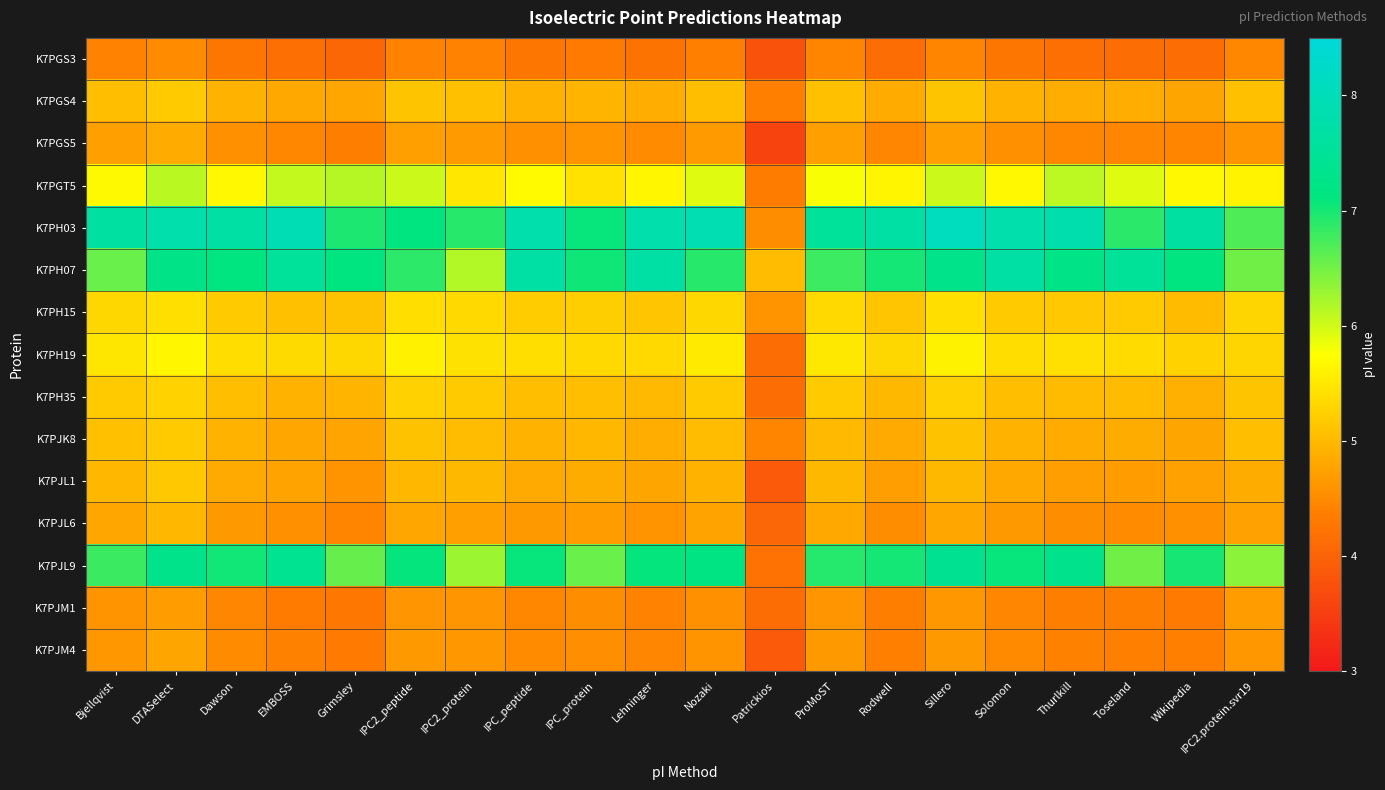

Reading right to left, list all the values displayed in this chart.

K7PGS3: IPC2.protein.svr19=4.5	Wikipedia=4.1	Toseland=4.2	Thurlkill=4.2	Solomon=4.3	Sillero=4.4	Rodwell=4.2	ProMoST=4.4	Patrickios=3.8	Nozaki=4.4	Lehninger=4.2	IPC_protein=4.3	IPC_peptide=4.3	IPC2_protein=4.4	IPC2_peptide=4.4	Grimsley=4.1	EMBOSS=4.2	Dawson=4.3	DTASelect=4.5	Bjellqvist=4.4
K7PGS4: IPC2.protein.svr19=5.1	Wikipedia=4.8	Toseland=4.9	Thurlkill=4.9	Solomon=4.9	Sillero=5.1	Rodwell=4.9	ProMoST=5.1	Patrickios=4.4	Nozaki=5.1	Lehninger=4.9	IPC_protein=5.0	IPC_peptide=4.9	IPC2_protein=5.1	IPC2_peptide=5.1	Grimsley=4.8	EMBOSS=4.8	Dawson=4.9	DTASelect=5.2	Bjellqvist=5.1
K7PGS5: IPC2.protein.svr19=4.6	Wikipedia=4.4	Toseland=4.5	Thurlkill=4.5	Solomon=4.6	Sillero=4.7	Rodwell=4.5	ProMoST=4.7	Patrickios=3.6	Nozaki=4.7	Lehninger=4.5	IPC_protein=4.6	IPC_peptide=4.6	IPC2_protein=4.7	IPC2_peptide=4.7	Grimsley=4.4	EMBOSS=4.5	Dawson=4.6	DTASelect=4.9	Bjellqvist=4.7
K7PGT5: IPC2.protein.svr19=5.6	Wikipedia=5.7	Toseland=5.9	Thurlkill=6.1	Solomon=5.7	Sillero=6.0	Rodwell=5.7	ProMoST=5.8	Patrickios=4.3	Nozaki=5.9	Lehninger=5.7	IPC_protein=5.4	IPC_peptide=5.7	IPC2_protein=5.5	IPC2_peptide=6.0	Grimsley=6.1	EMBOSS=6.1	Dawson=5.7	DTASelect=6.1	Bjellqvist=5.7
K7PH03: IPC2.protein.svr19=6.7	Wikipedia=7.6	Toseland=6.9	Thurlkill=7.8	Solomon=7.8	Sillero=8.1	Rodwell=7.7	ProMoST=7.5	Patrickios=4.5	Nozaki=7.9	Lehninger=7.8	IPC_protein=7.1	IPC_peptide=7.8	IPC2_protein=6.9	IPC2_peptide=7.1	Grimsley=7.0	EMBOSS=8.0	Dawson=7.7	DTASelect=7.8	Bjellqvist=7.6
K7PH07: IPC2.protein.svr19=6.5	Wikipedia=7.1	Toseland=7.5	Thurlkill=7.3	Solomon=7.7	Sillero=7.3	Rodwell=7.0	ProMoST=6.8	Patrickios=5.0	Nozaki=6.9	Lehninger=7.7	IPC_protein=7.0	IPC_peptide=7.7	IPC2_protein=6.2	IPC2_peptide=6.9	Grimsley=7.1	EMBOSS=7.5	Dawson=7.1	DTASelect=7.2	Bjellqvist=6.5
K7PH15: IPC2.protein.svr19=5.3	Wikipedia=5.0	Toseland=5.2	Thurlkill=5.2	Solomon=5.2	Sillero=5.4	Rodwell=5.1	ProMoST=5.3	Patrickios=4.6	Nozaki=5.3	Lehninger=5.1	IPC_protein=5.2	IPC_peptide=5.2	IPC2_protein=5.3	IPC2_peptide=5.4	Grimsley=5.1	EMBOSS=5.1	Dawson=5.2	DTASelect=5.4	Bjellqvist=5.3
K7PH19: IPC2.protein.svr19=5.3	Wikipedia=5.3	Toseland=5.4	Thurlkill=5.4	Solomon=5.4	Sillero=5.6	Rodwell=5.3	ProMoST=5.5	Patrickios=4.1	Nozaki=5.5	Lehninger=5.3	IPC_protein=5.3	IPC_peptide=5.4	IPC2_protein=5.4	IPC2_peptide=5.6	Grimsley=5.3	EMBOSS=5.4	Dawson=5.4	DTASelect=5.7	Bjellqvist=5.5
K7PH35: IPC2.protein.svr19=5.1	Wikipedia=4.9	Toseland=5.0	Thurlkill=5.0	Solomon=5.1	Sillero=5.3	Rodwell=5.0	ProMoST=5.2	Patrickios=4.2	Nozaki=5.2	Lehninger=5.0	IPC_protein=5.1	IPC_peptide=5.1	IPC2_protein=5.2	IPC2_peptide=5.3	Grimsley=5.0	EMBOSS=4.9	Dawson=5.1	DTASelect=5.3	Bjellqvist=5.2
K7PJK8: IPC2.protein.svr19=5.1	Wikipedia=4.8	Toseland=4.9	Thurlkill=4.9	Solomon=4.9	Sillero=5.1	Rodwell=4.8	ProMoST=5.0	Patrickios=4.4	Nozaki=5.0	Lehninger=4.9	IPC_protein=5.0	IPC_peptide=4.9	IPC2_protein=5.0	IPC2_peptide=5.1	Grimsley=4.8	EMBOSS=4.8	Dawson=4.9	DTASelect=5.2	Bjellqvist=5.1
K7PJL1: IPC2.protein.svr19=4.9	Wikipedia=4.7	Toseland=4.7	Thurlkill=4.7	Solomon=4.8	Sillero=5.0	Rodwell=4.7	ProMoST=5.0	Patrickios=3.9	Nozaki=4.9	Lehninger=4.8	IPC_protein=4.9	IPC_peptide=4.8	IPC2_protein=5.0	IPC2_peptide=5.0	Grimsley=4.6	EMBOSS=4.8	Dawson=4.8	DTASelect=5.2	Bjellqvist=5.0
K7PJL6: IPC2.protein.svr19=4.7	Wikipedia=4.6	Toseland=4.5	Thurlkill=4.5	Solomon=4.7	Sillero=4.8	Rodwell=4.5	ProMoST=4.8	Patrickios=4.0	Nozaki=4.8	Lehninger=4.6	IPC_protein=4.7	IPC_peptide=4.7	IPC2_protein=4.7	IPC2_peptide=4.8	Grimsley=4.4	EMBOSS=4.6	Dawson=4.7	DTASelect=5.0	Bjellqvist=4.8
K7PJL9: IPC2.protein.svr19=6.4	Wikipedia=7.0	Toseland=6.5	Thurlkill=7.3	Solomon=7.1	Sillero=7.4	Rodwell=7.0	ProMoST=6.9	Patrickios=4.2	Nozaki=7.2	Lehninger=7.1	IPC_protein=6.5	IPC_peptide=7.1	IPC2_protein=6.3	IPC2_peptide=7.1	Grimsley=6.6	EMBOSS=7.4	Dawson=7.0	DTASelect=7.3	Bjellqvist=6.8
K7PJM1: IPC2.protein.svr19=4.7	Wikipedia=4.3	Toseland=4.4	Thurlkill=4.4	Solomon=4.5	Sillero=4.6	Rodwell=4.4	ProMoST=4.6	Patrickios=4.2	Nozaki=4.6	Lehninger=4.4	IPC_protein=4.5	IPC_peptide=4.5	IPC2_protein=4.6	IPC2_peptide=4.6	Grimsley=4.3	EMBOSS=4.3	Dawson=4.5	DTASelect=4.7	Bjellqvist=4.6
K7PJM4: IPC2.protein.svr19=4.6	Wikipedia=4.4	Toseland=4.4	Thurlkill=4.4	Solomon=4.5	Sillero=4.7	Rodwell=4.4	ProMoST=4.7	Patrickios=3.9	Nozaki=4.6	Lehninger=4.5	IPC_protein=4.5	IPC_peptide=4.5	IPC2_protein=4.6	IPC2_peptide=4.7	Grimsley=4.3	EMBOSS=4.4	Dawson=4.5	DTASelect=4.8	Bjellqvist=4.6